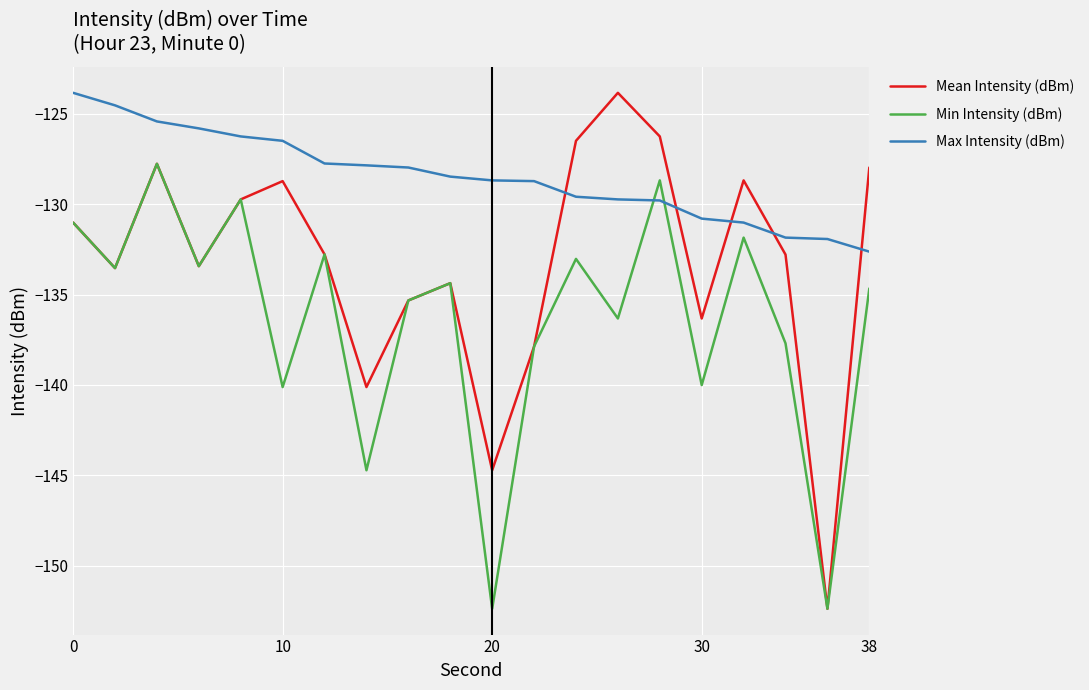

How many intersections are there between Min Intensity (dBm) and Max Intensity (dBm)?

2